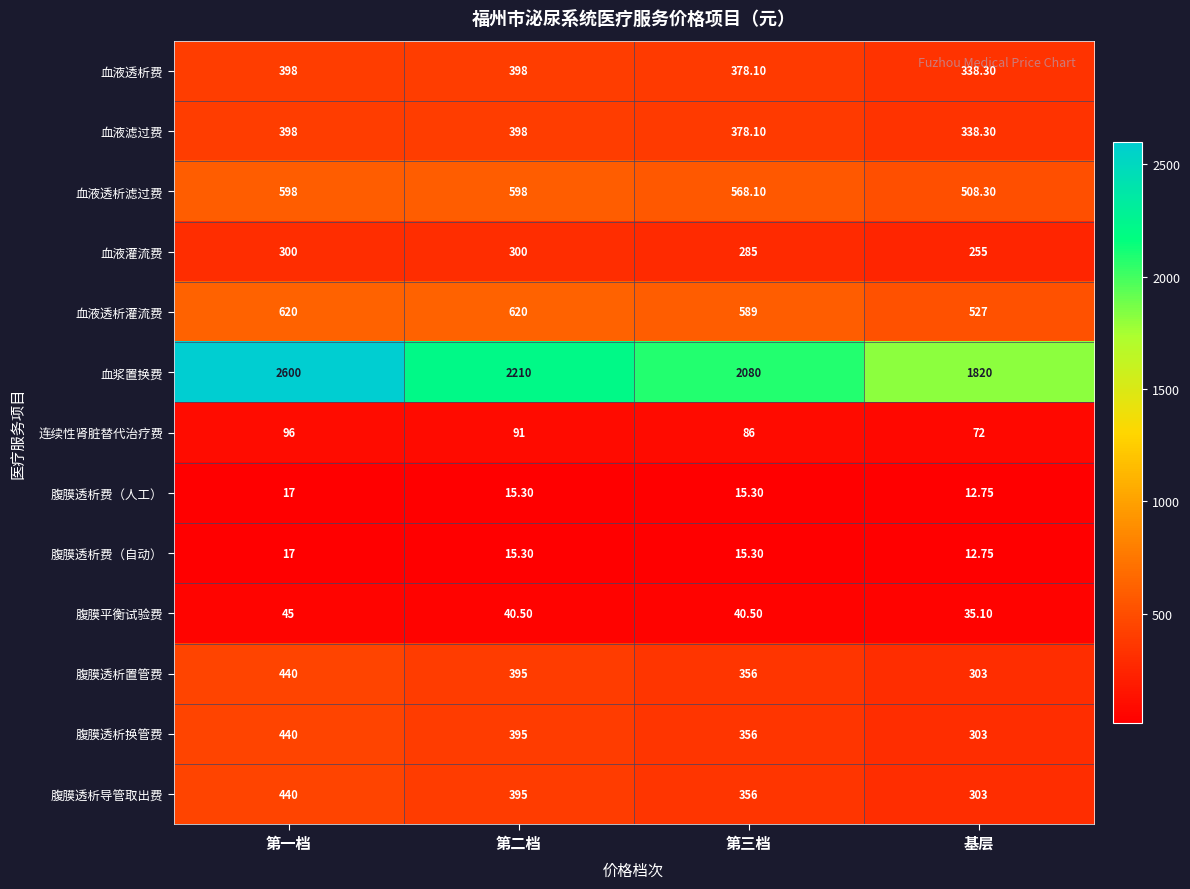

Which series has the largest range (max minus min)?

血浆置换费